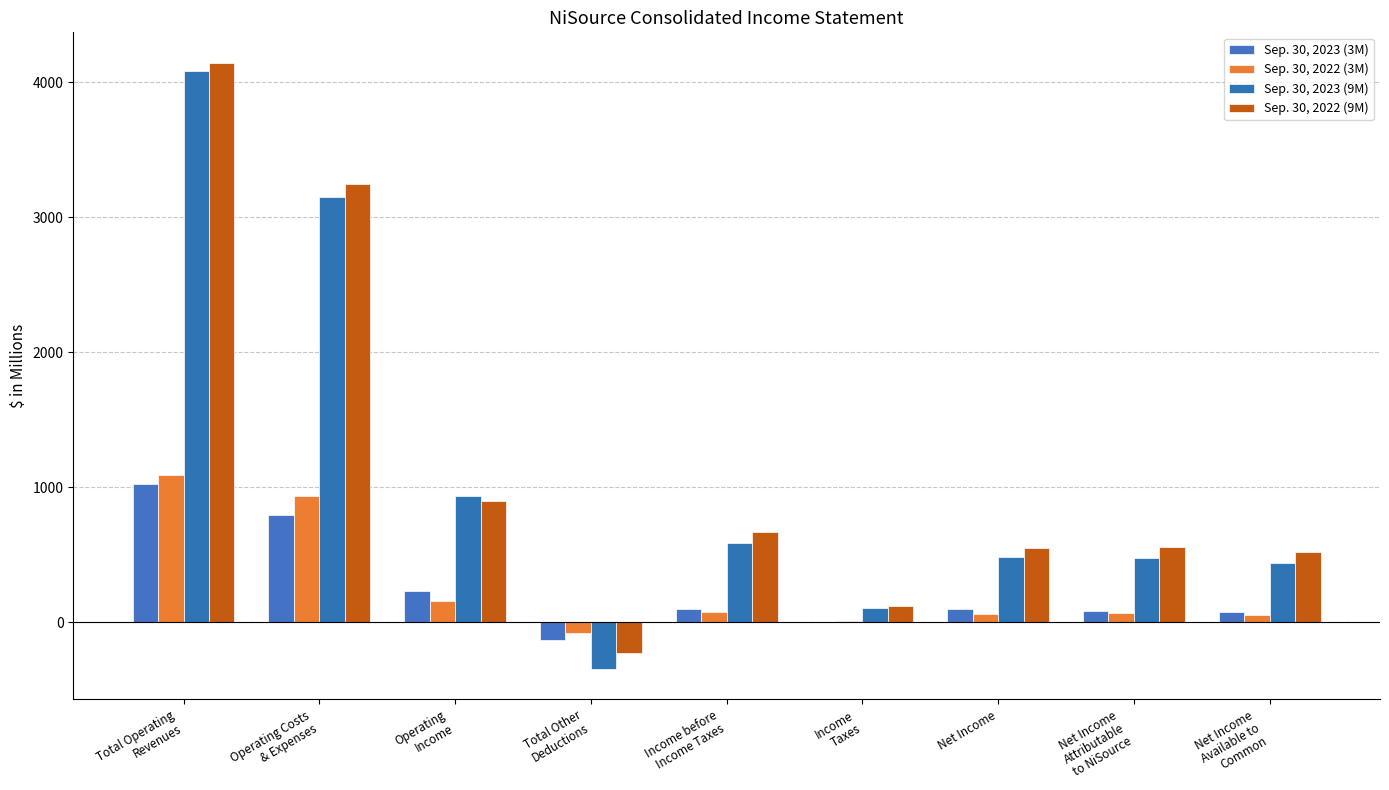

How many data points does each series have?

9